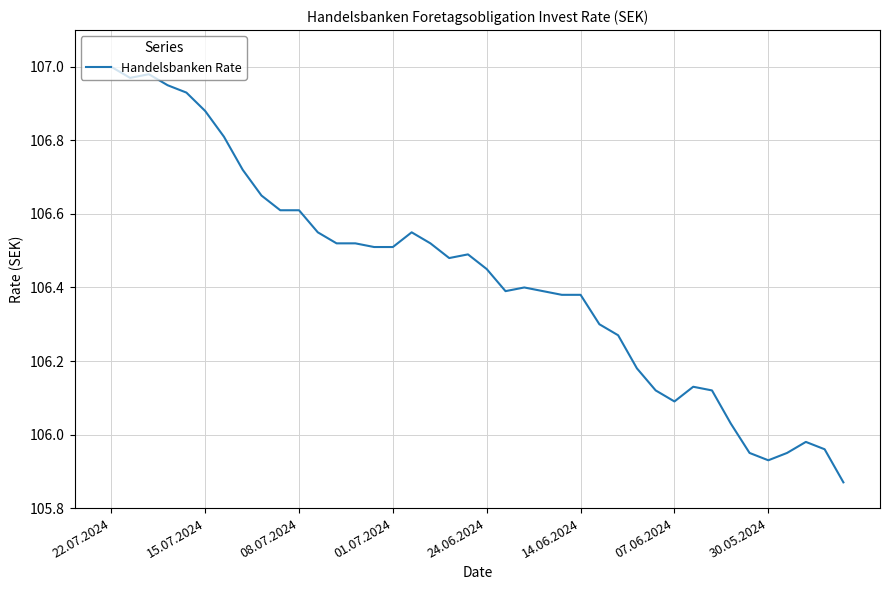

Is this an area chart (filled region under the line)?

No